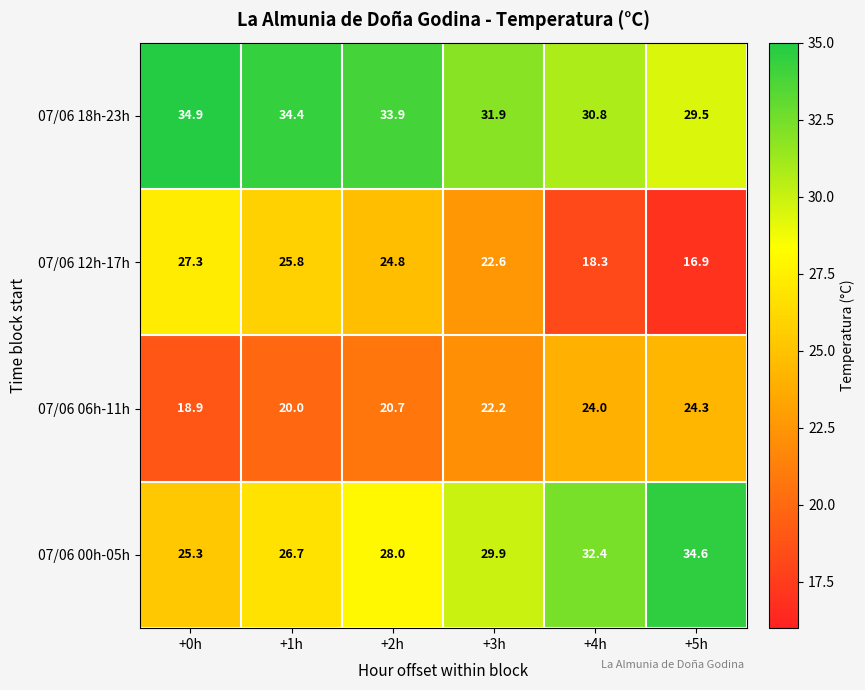

Rank the categories by 07/06 00h-05h value from highest to lowest.

+5h, +4h, +3h, +2h, +1h, +0h